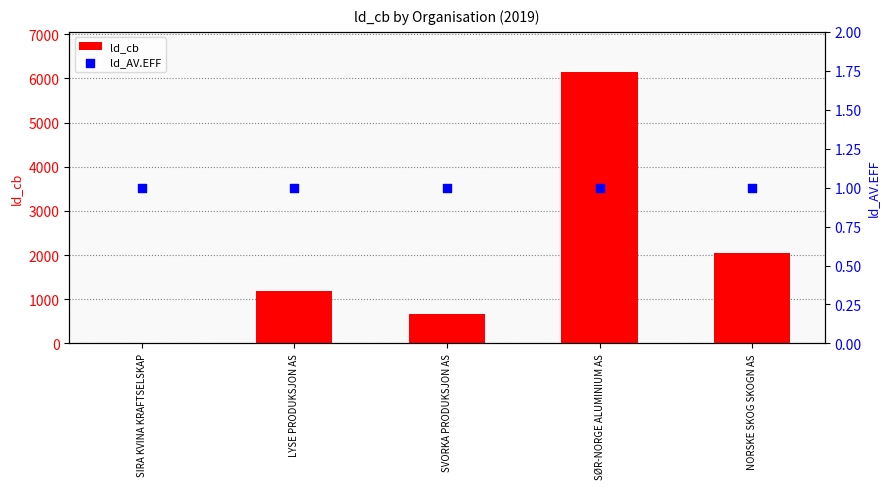

At how many categories does at least one series exceed 5430?

1